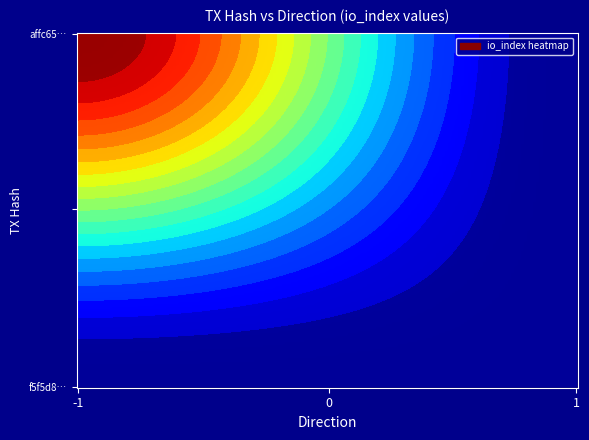

Is it true that f5f5d8e2884c61ef45d123b9dbe7f2b80bb9d9c equals -2 at direction?

False